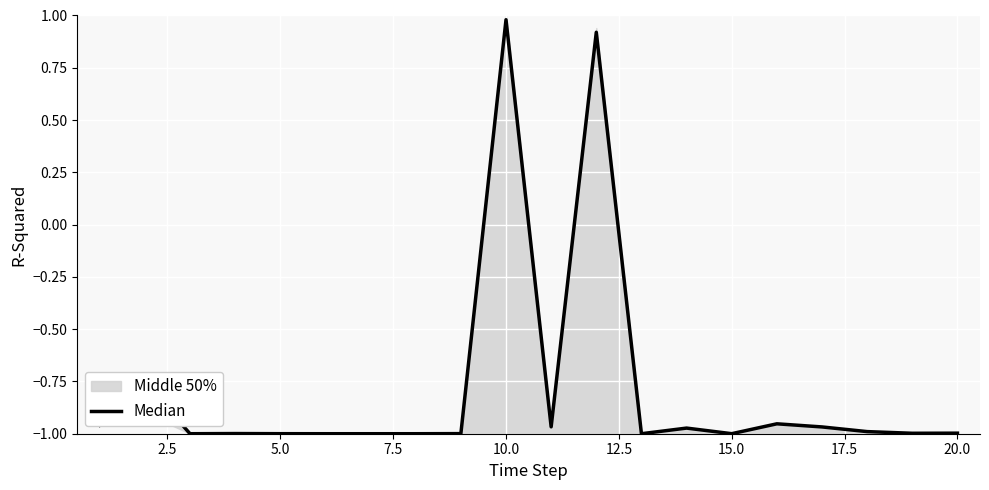

Is it true that the value at 0.0 is -1.2?

False